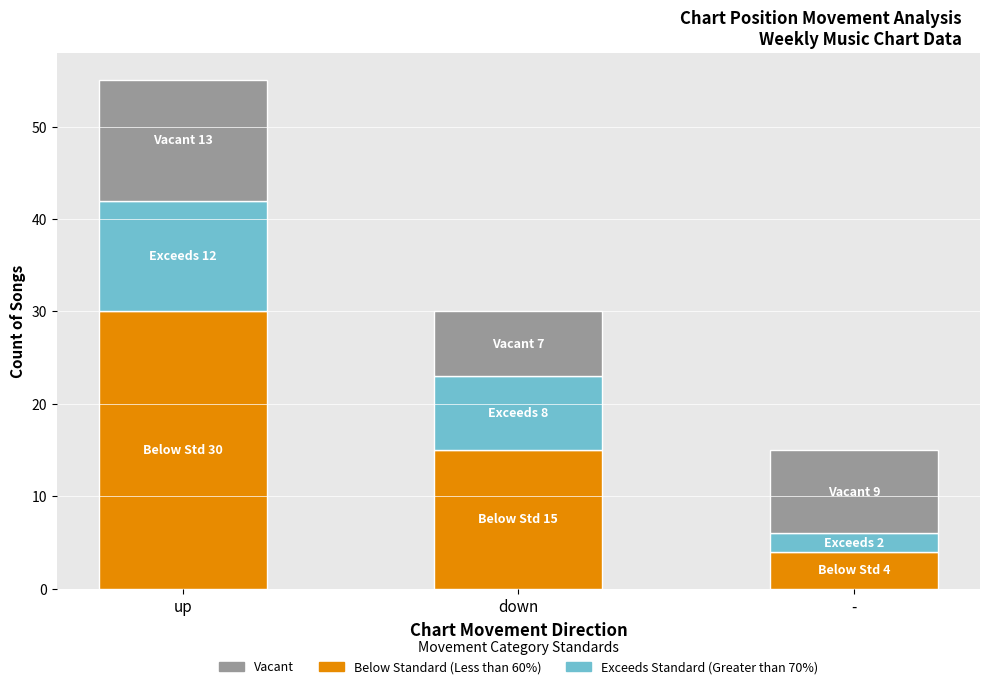

What is the lowest value of the Below Standard (Less than 60%) series?

4